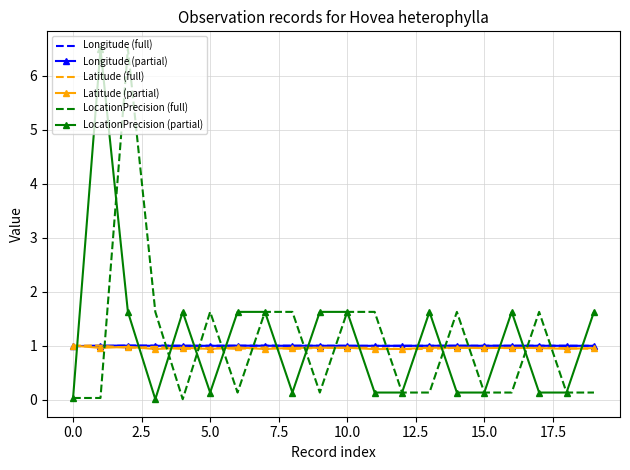

What is the maximum value shown in the chart?

6.5